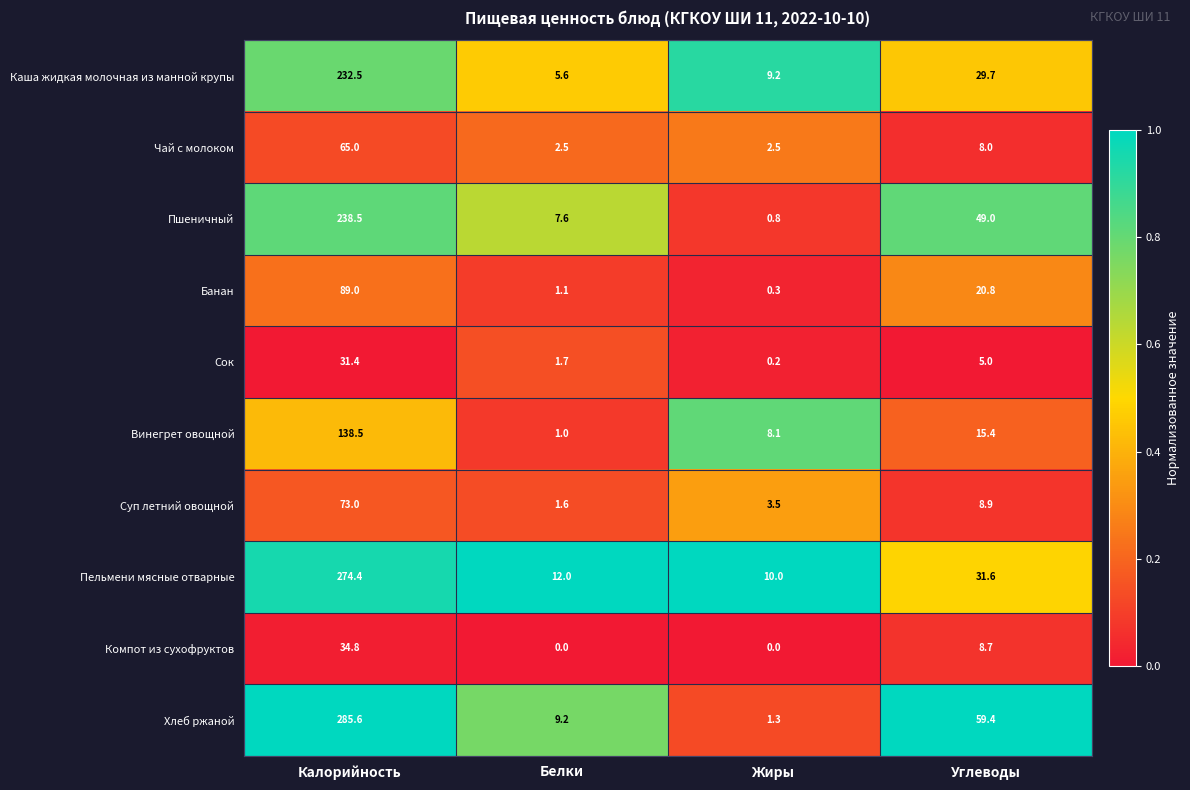

What is the sum of the Пшеничный values at Углеводы and Калорийность?

287.5